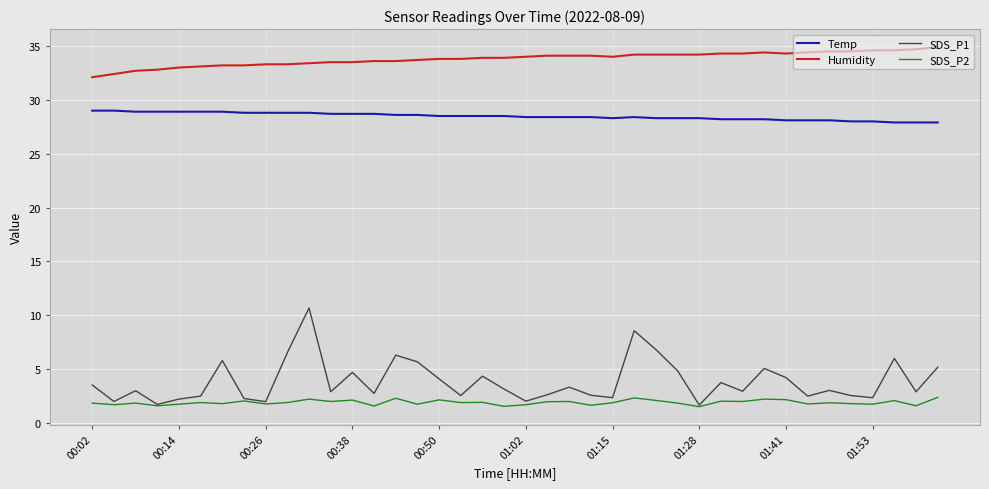

What is the smallest value displayed?

1.5